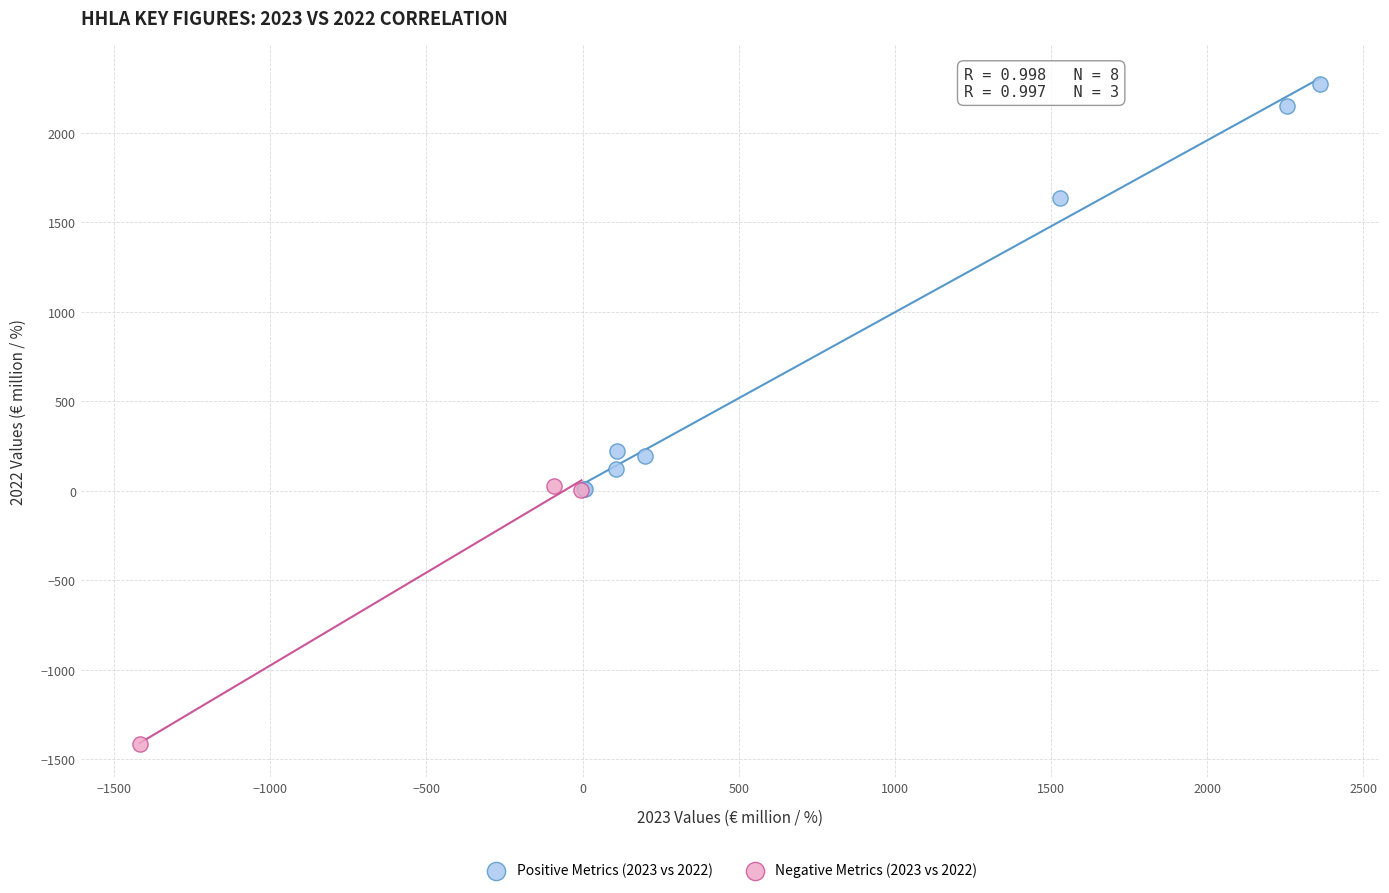

Which series contains the lowest Y value?

Negative Metrics (2023 vs 2022)